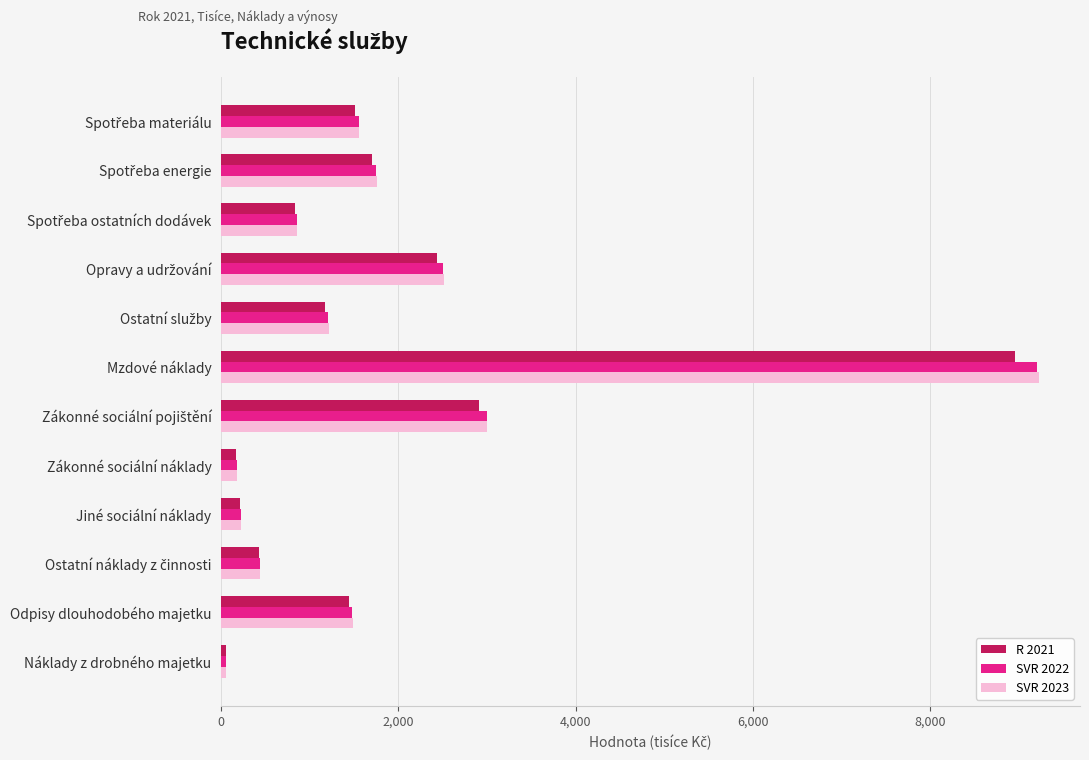

How many values in the SVR 2023 series exceed 1483?

6